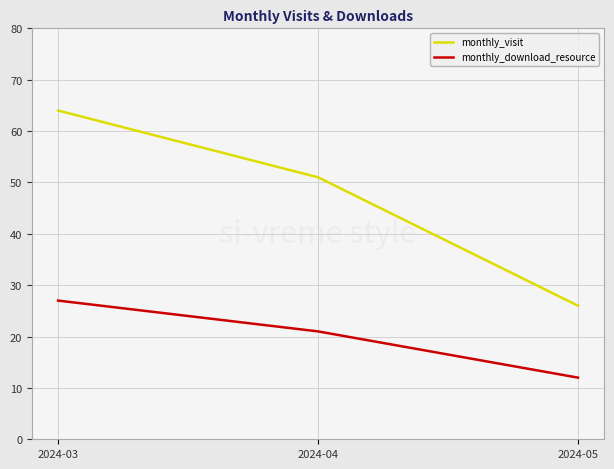

What is the spread (max minus min) of values at 2024-04?

30